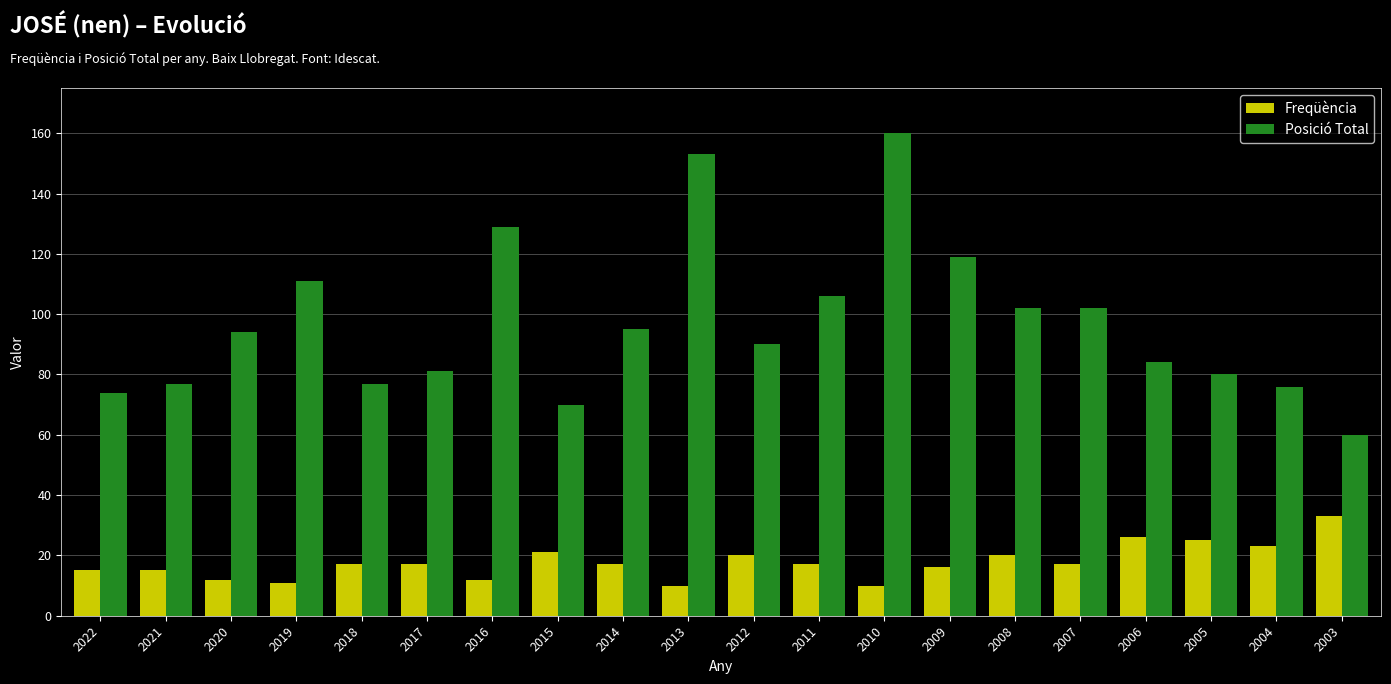

List the series in order of their overall mean, lowest first.

Freqüència, Posició Total